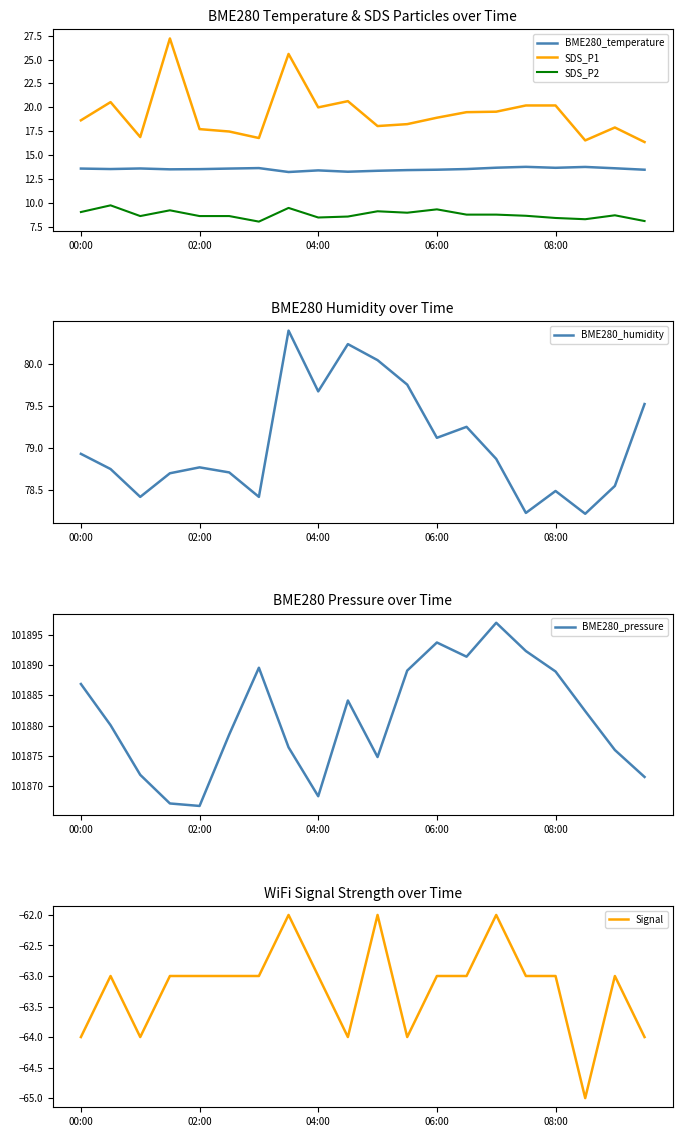

Is it true that SDS_P1 equals 33.6 at 06:00?

False